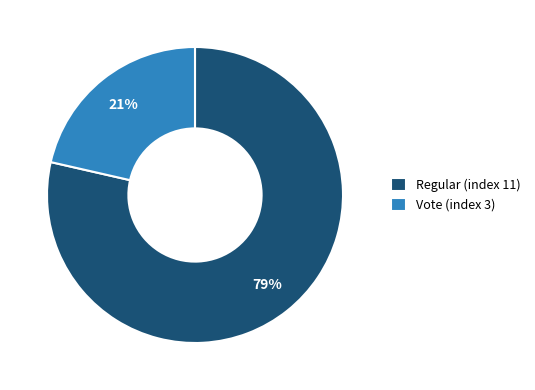

Is it true that Regular (index 11) is 64% of the pie?

False